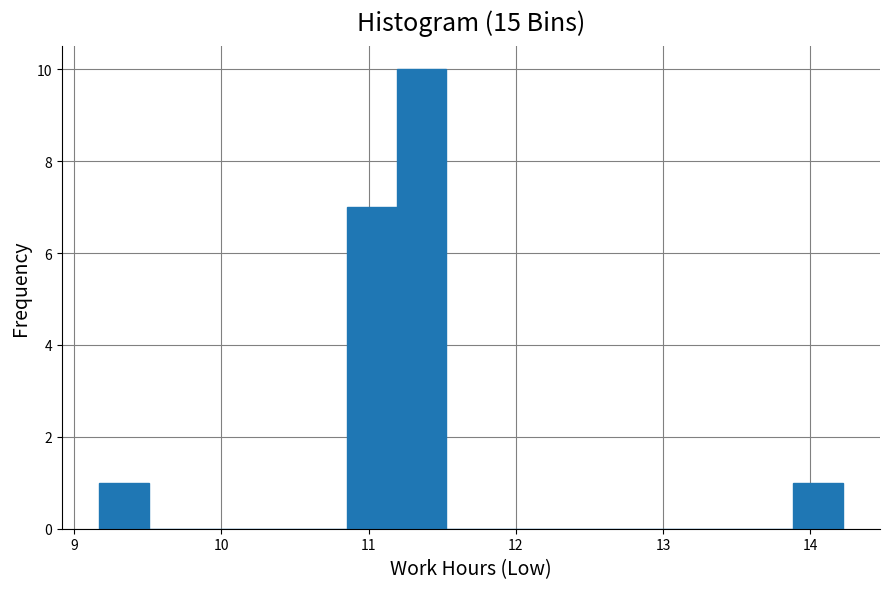

Read against the x-axis, roughly where is the centre of the tallest bar?

11.4